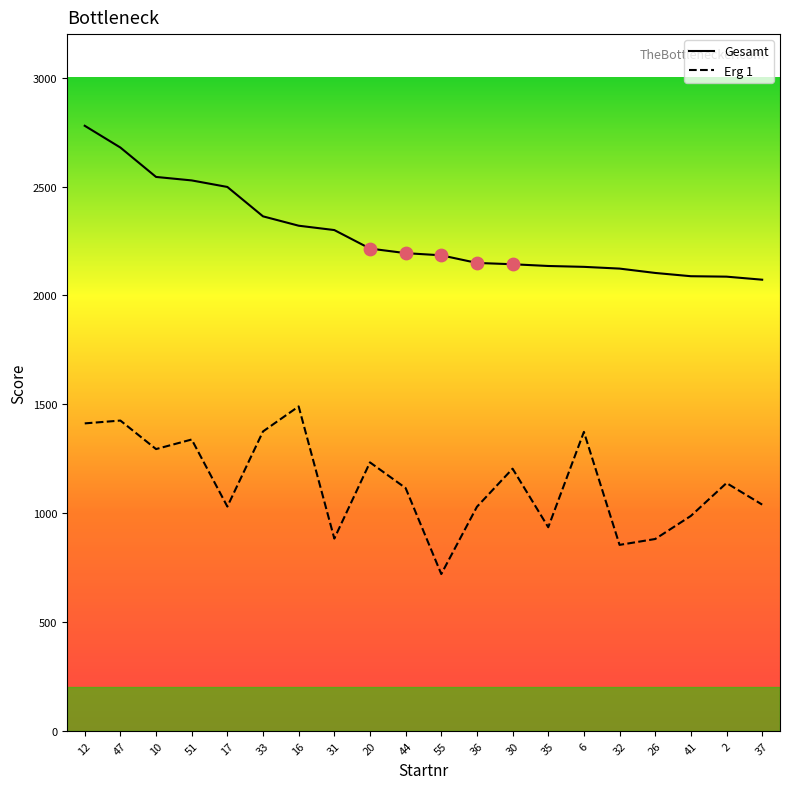

What is the total value across all series at 55?

2904